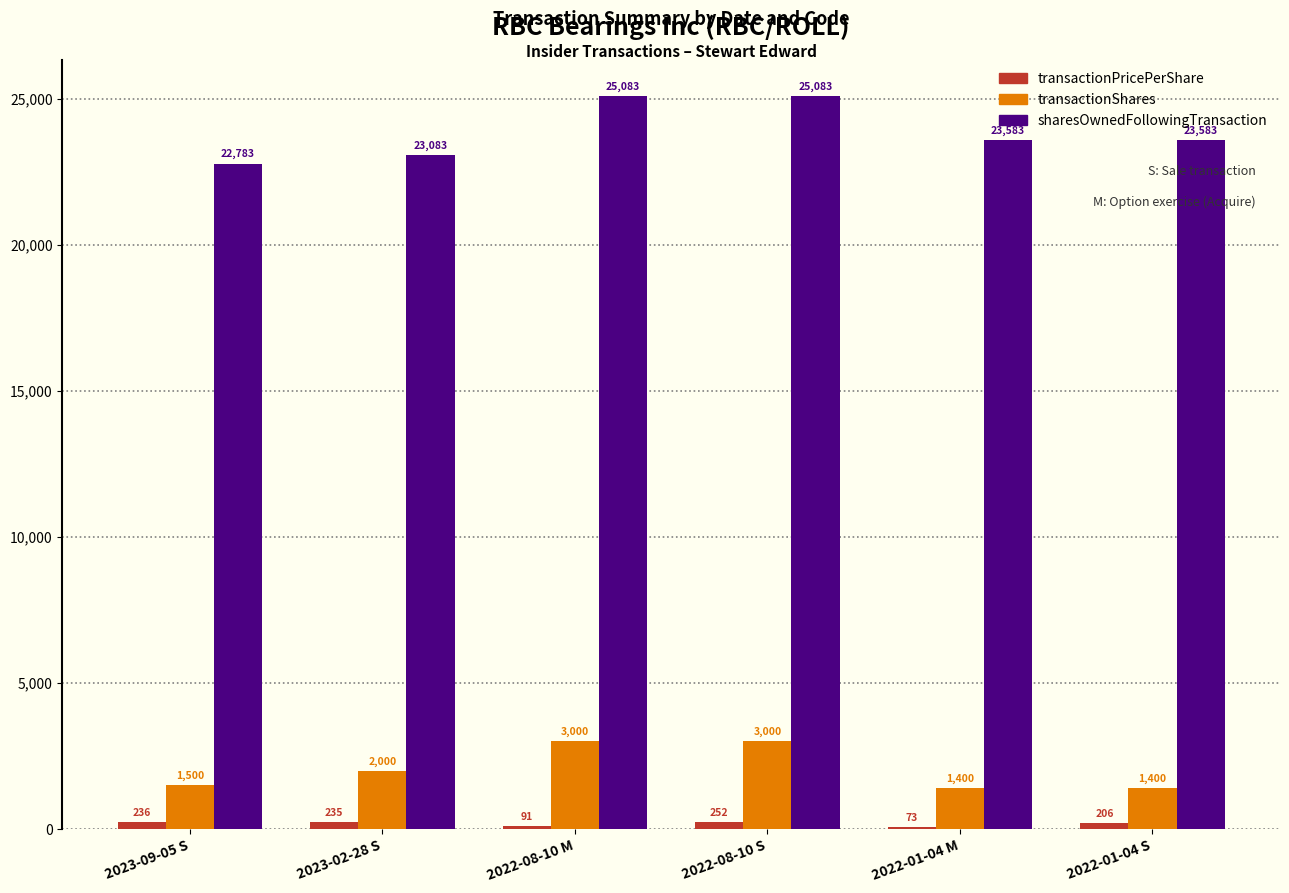

At which category is the sum across all series the highest?

2022-08-10 S